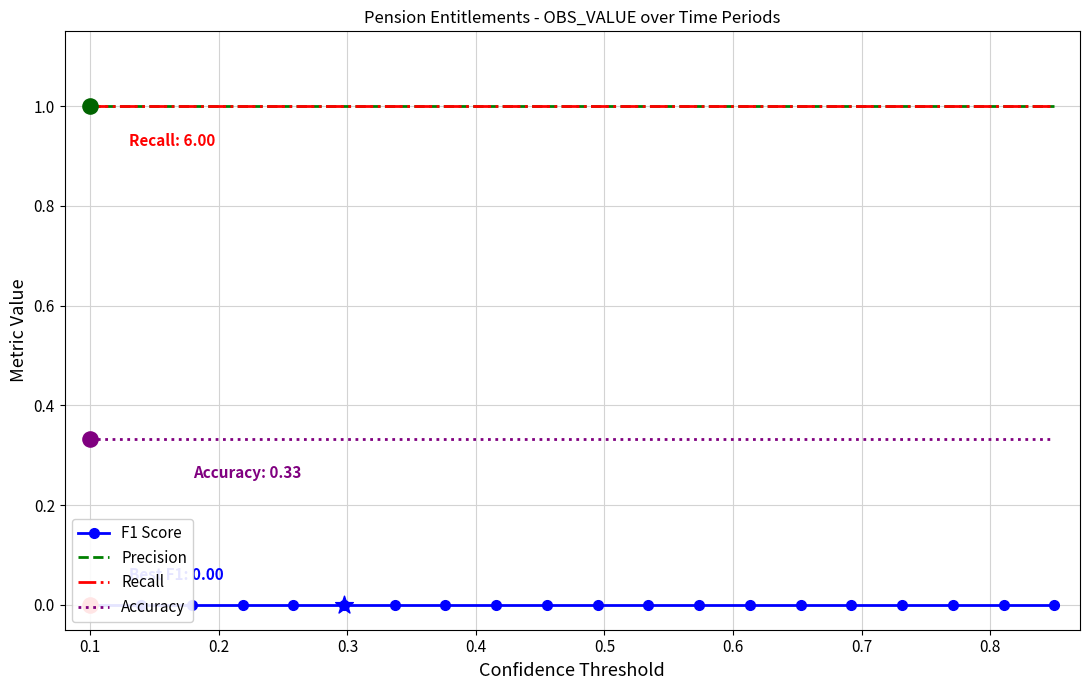

Which series contains the lowest Y value?

F1 Score